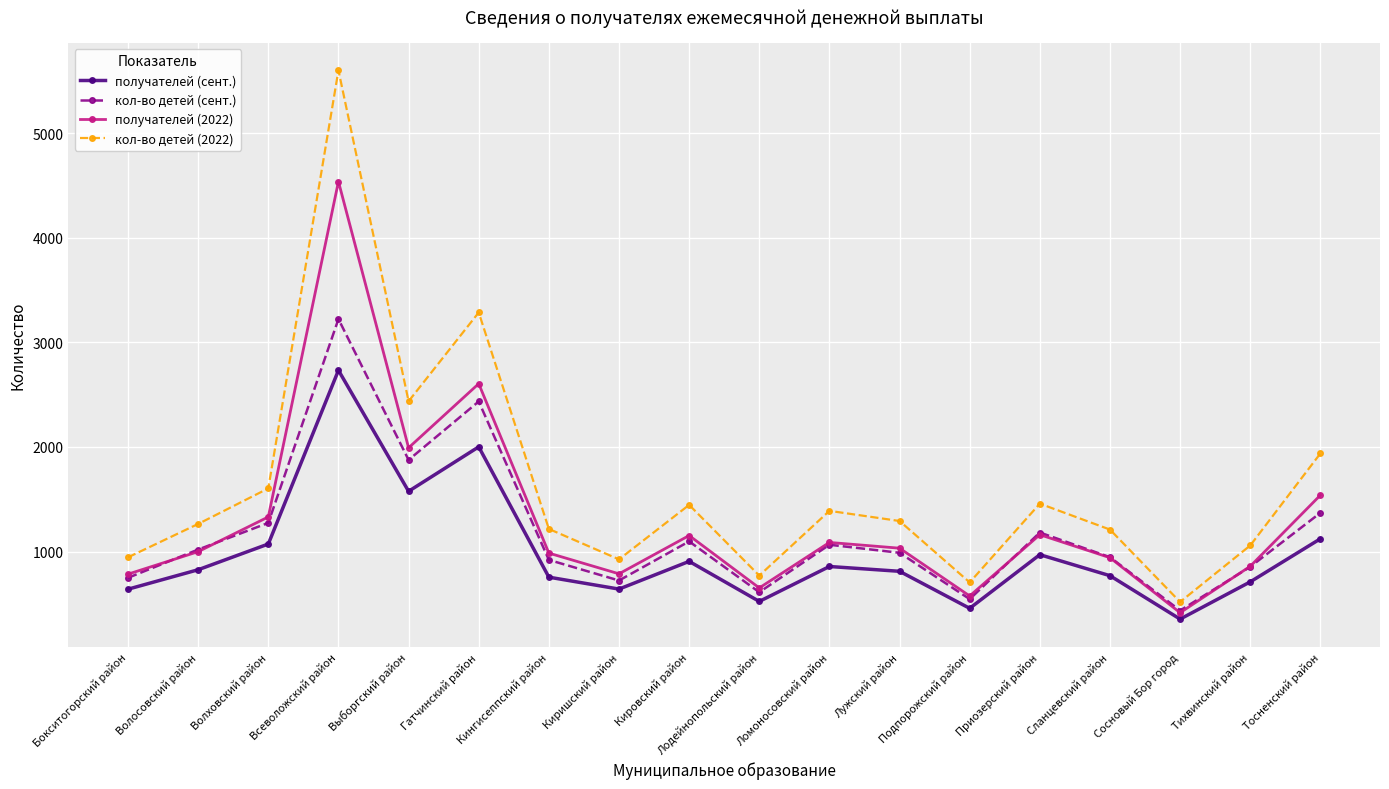

What is the difference between the maximum and minimum values in the получателей (2022) series?

4123